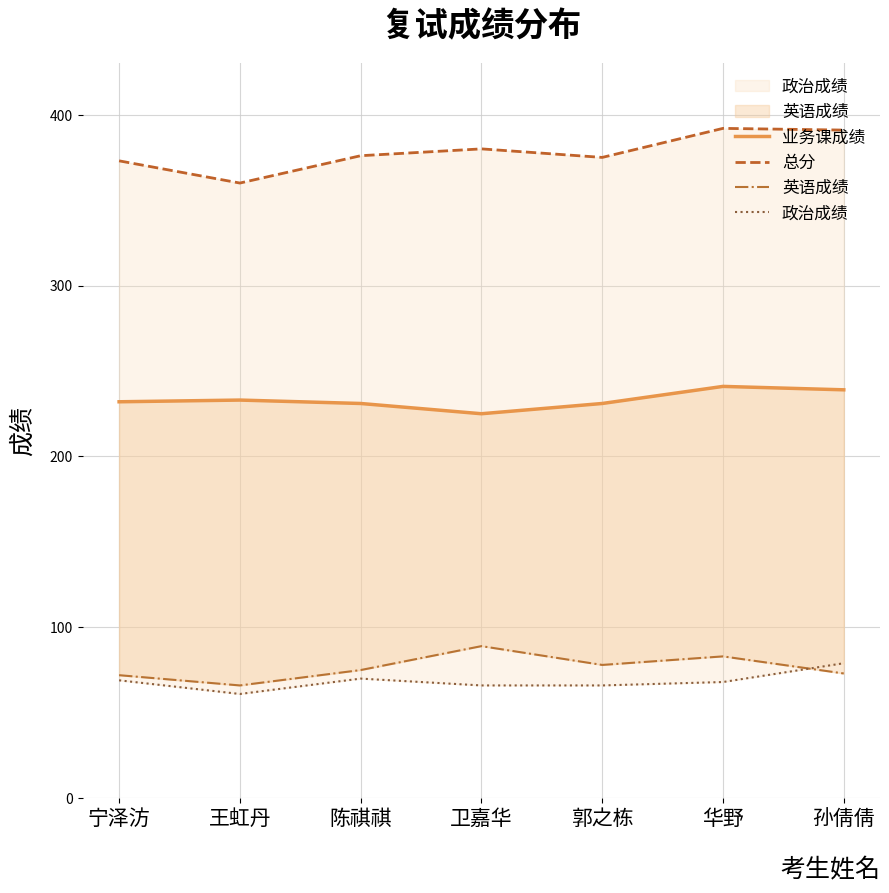

At which category is the sum across all series the highest?

华野